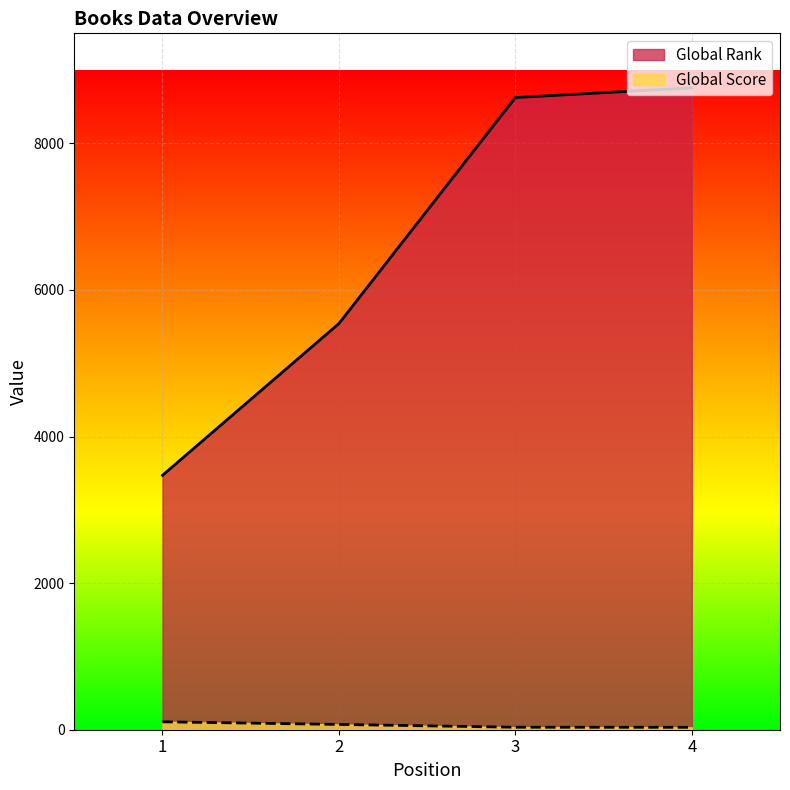

What is the difference between the highest and lowest values at 2?

5469